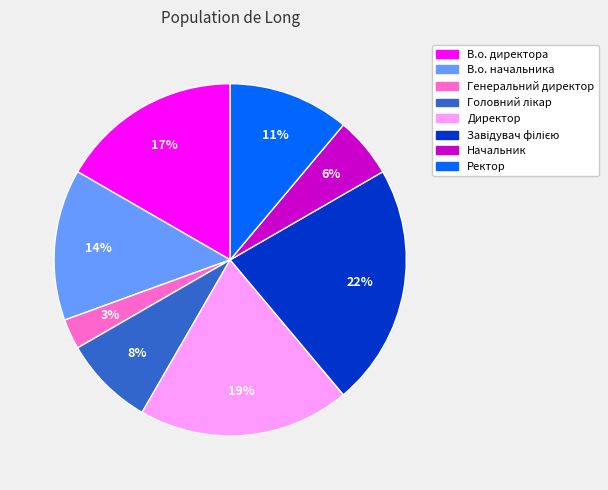

Which category has the smallest portion of the pie?

Генеральний директор